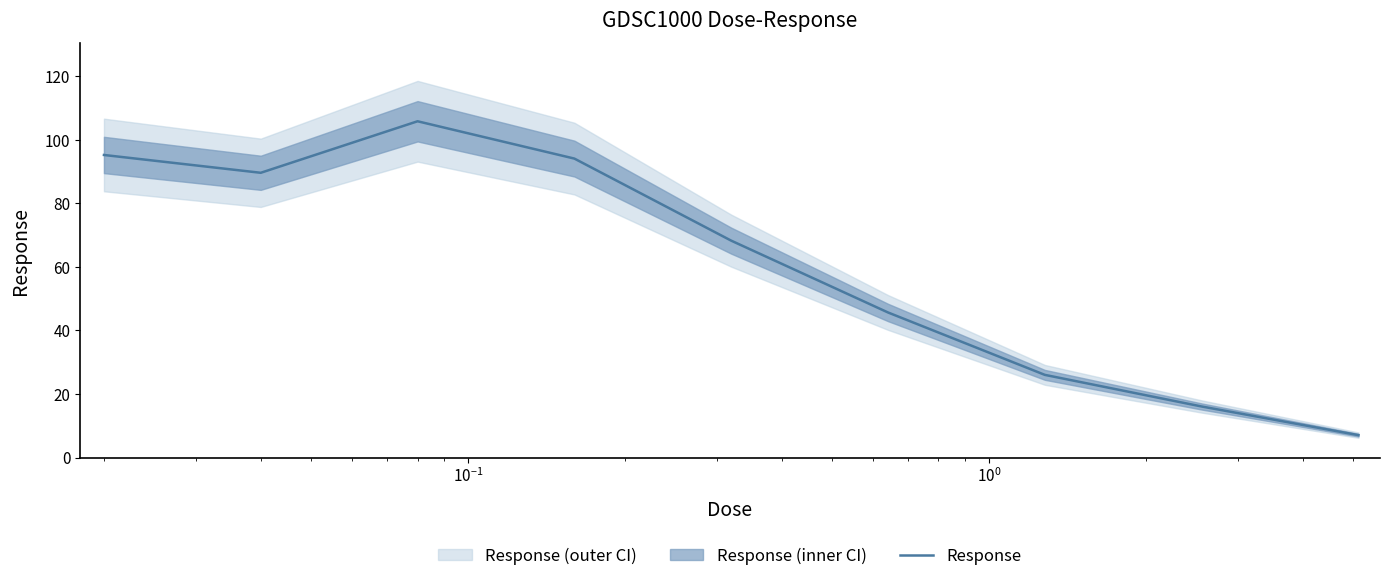

What is the minimum value for Response?

7.1